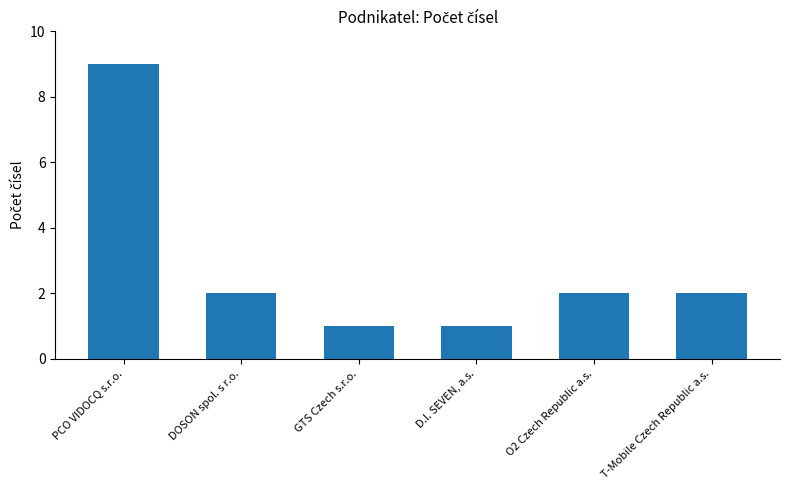

Reading right to left, transcribe all the data shown in this chart.

2	2	1	1	2	9